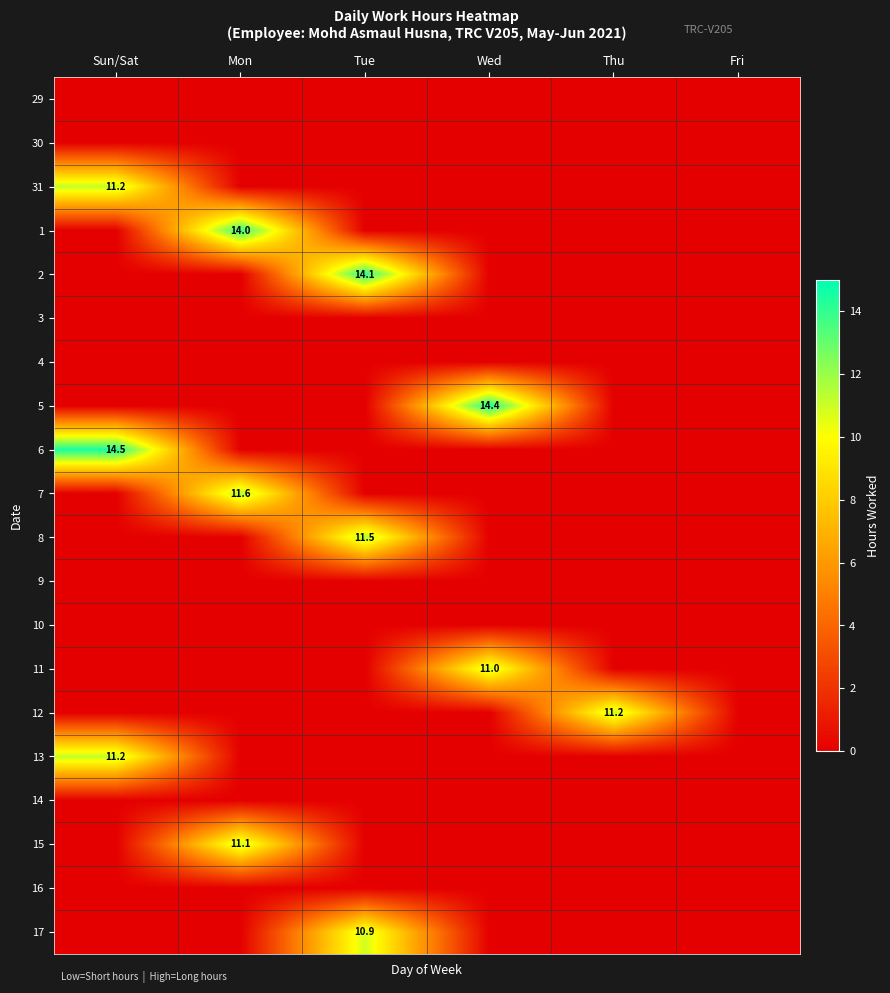

What is the total value across all series at Mon?

36.6